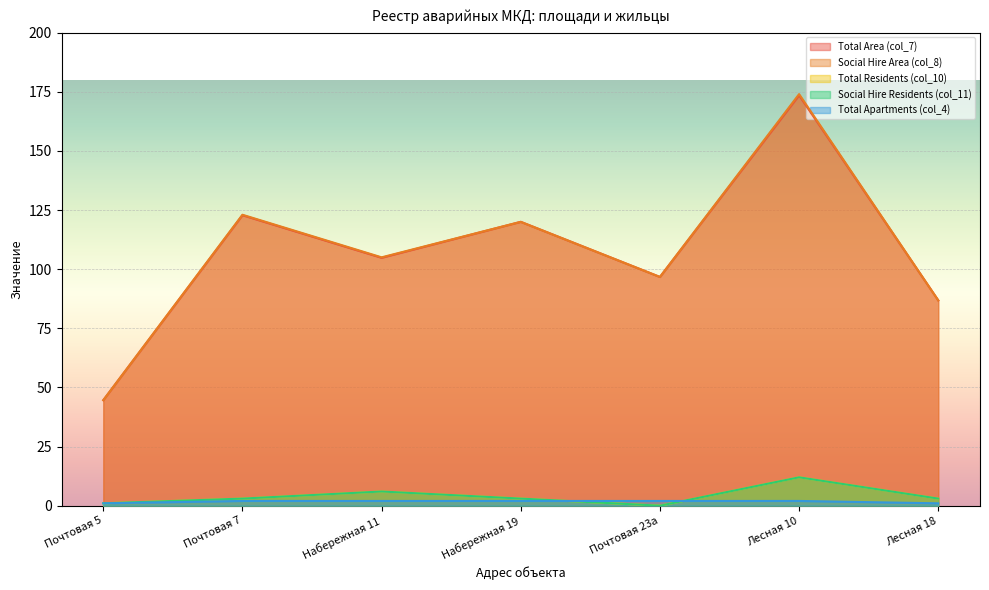

At which category does the chart reach its minimum across all series?

Почтовая 23а